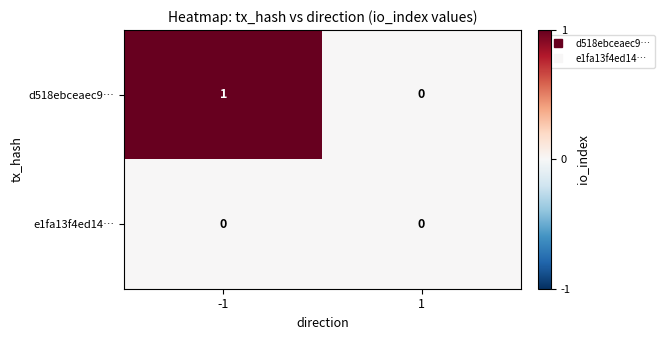

Which series has the largest total across all categories?

d518ebceaec9…